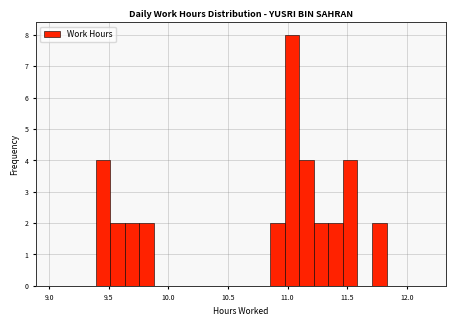

Read against the x-axis, roughly where is the centre of the tallest bar?

11.05